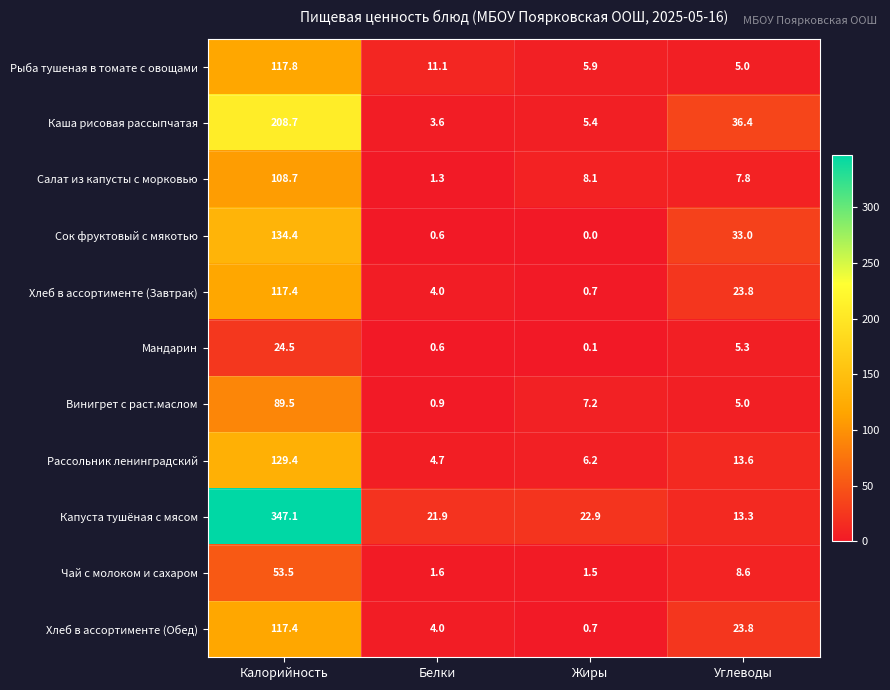

Is it true that Сок фруктовый с мякотью equals 134.4 at Калорийность?

True